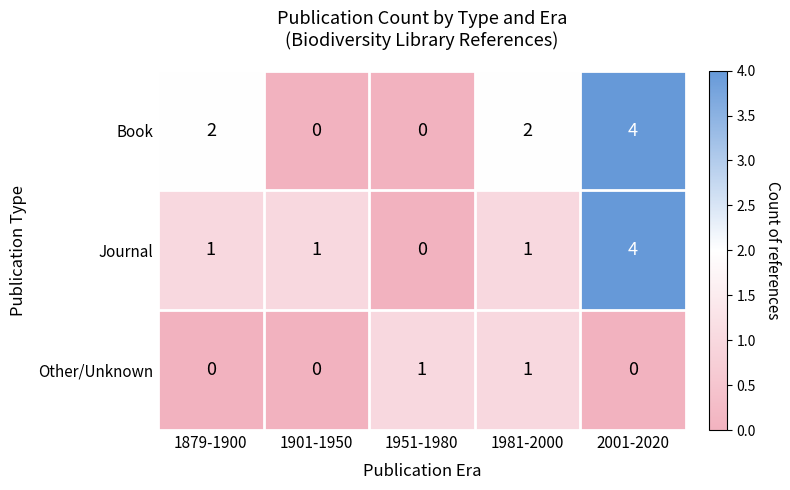

How many Other/Unknown values are between 0 and 1?

5